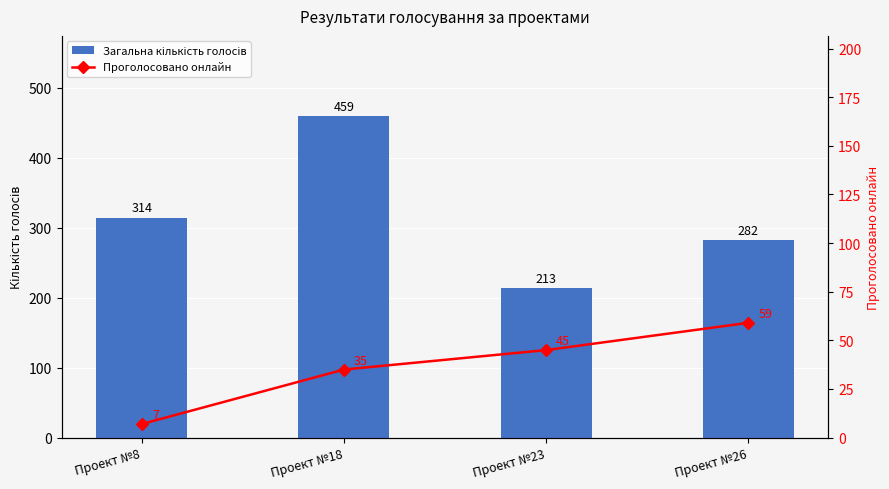

What is the difference between the maximum and minimum values in the Проголосовано онлайн series?

52